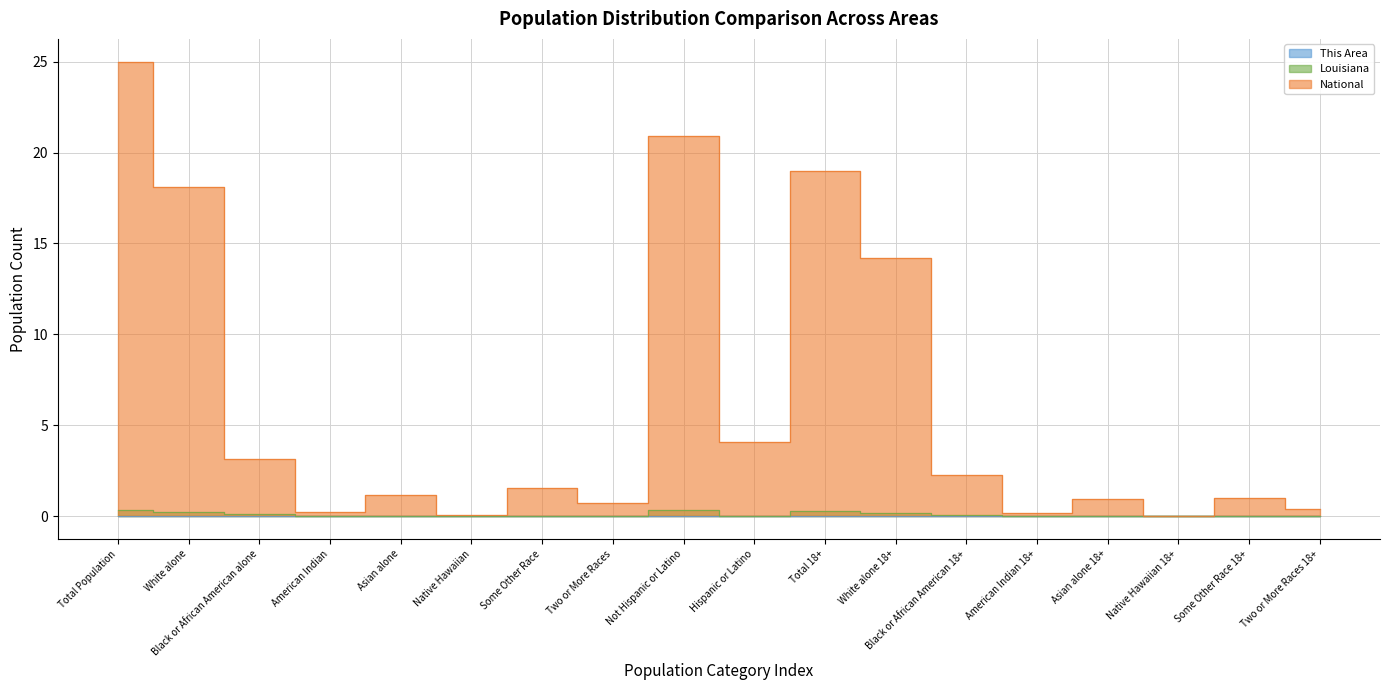

Which category has the highest value across all series?

Total Population